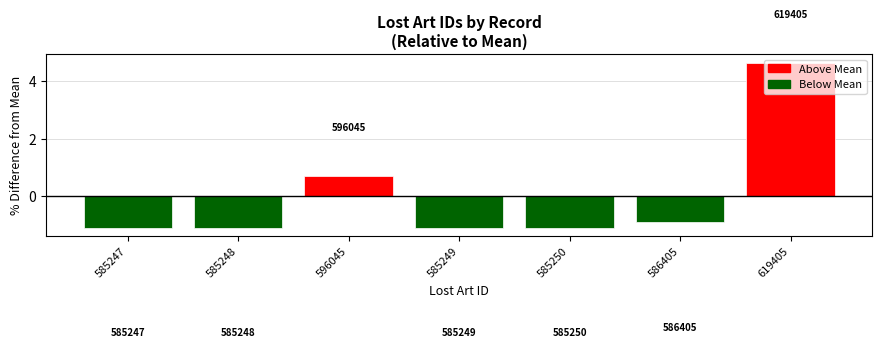

Are the bars horizontal?

No